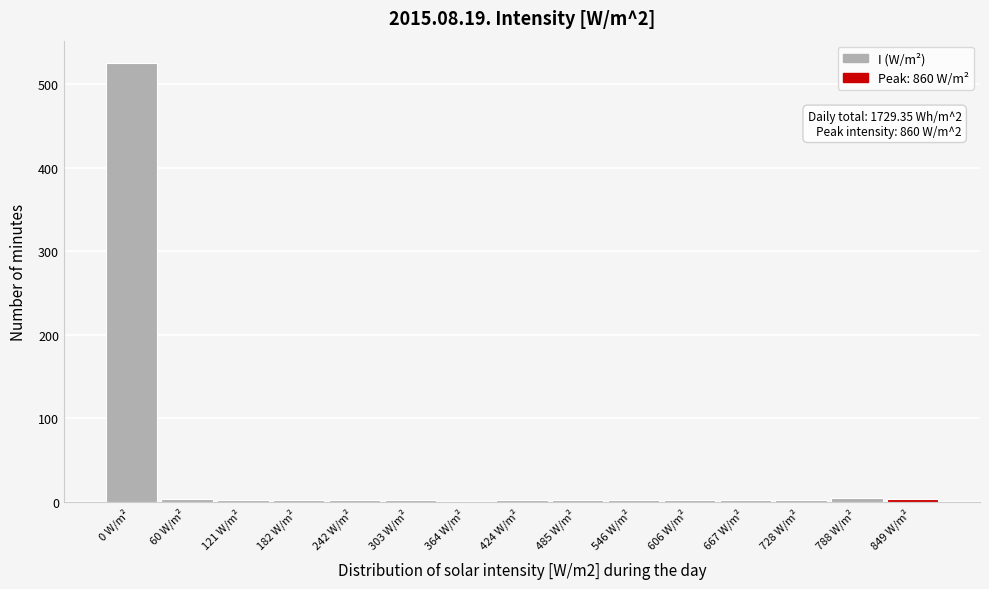

The chart shows a value of 2 at 424 W/m². True or false?

True